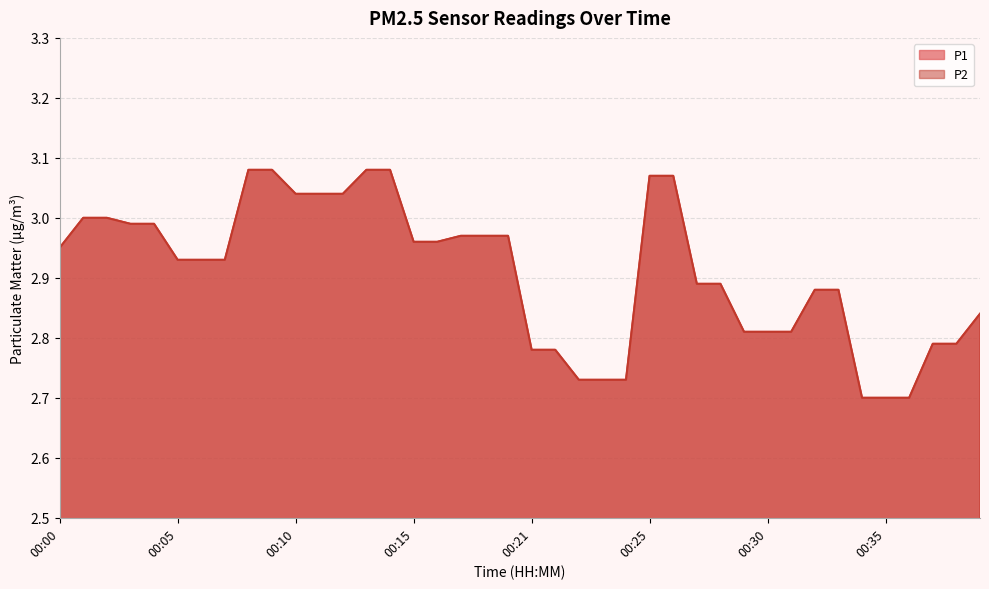

Which series has the largest total across all categories?

P1